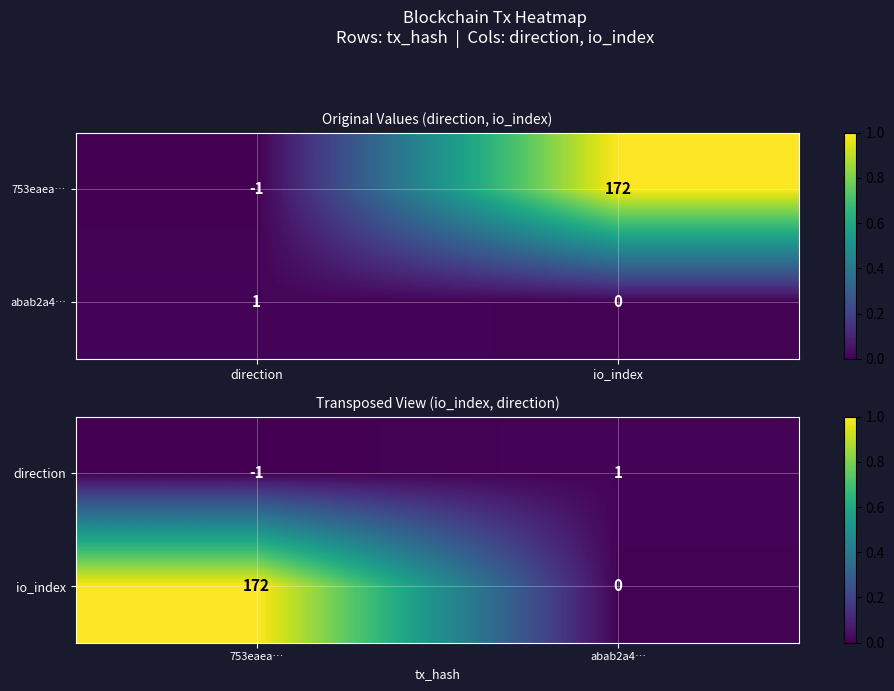

At how many categories does at least one series exceed 0?

2